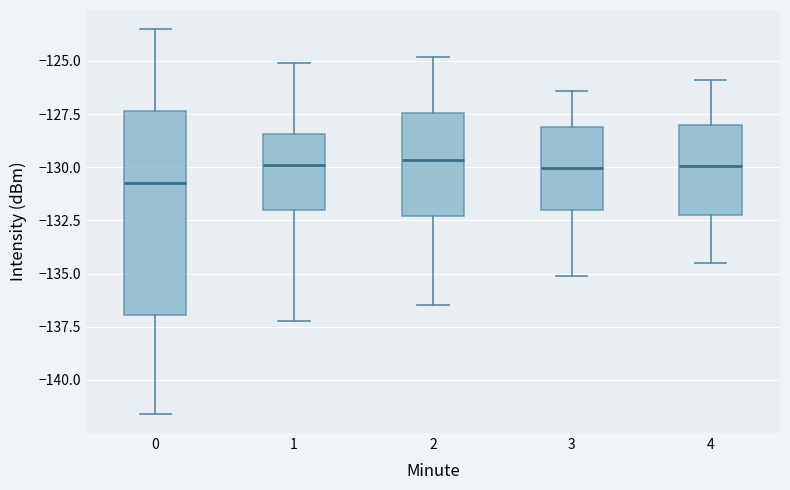

Comparing the boxes themselves (not the whiskers), which one is the tallest?

0